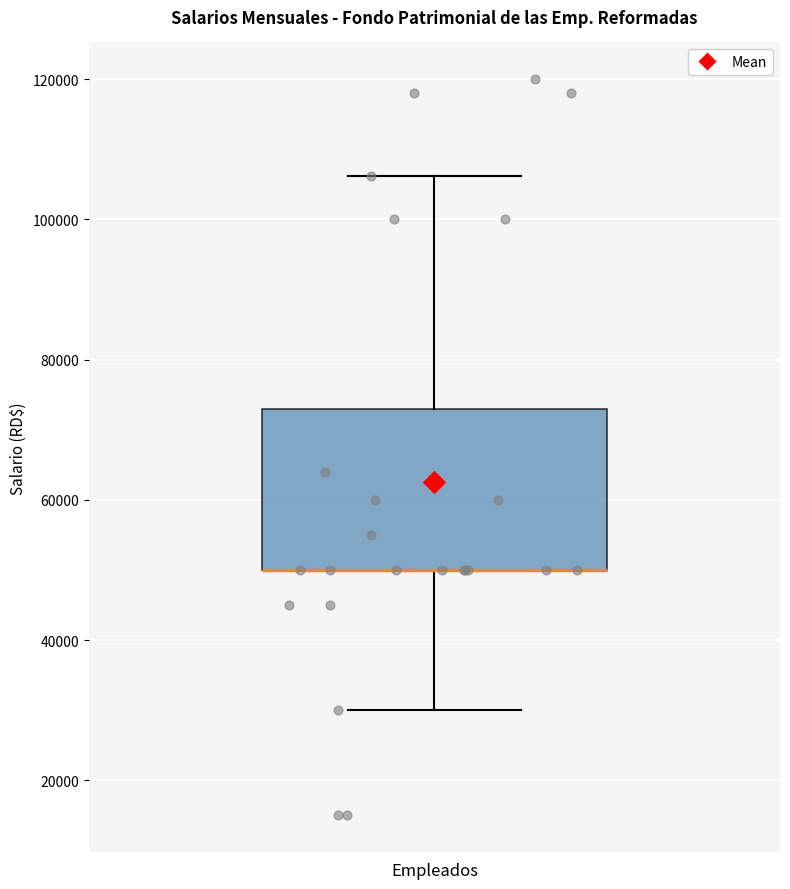

Where is the upper edge of the box for Empleados on the y-axis? The values are not printed on the chart, so give them approximately, as read against the axis.

74000